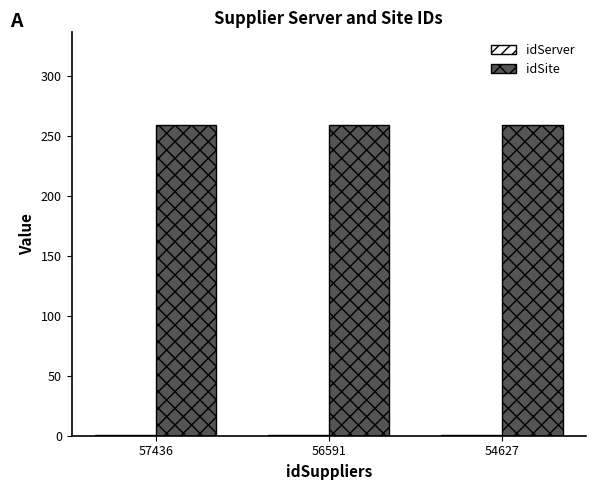

What is the spread (max minus min) of values at 54627?

258